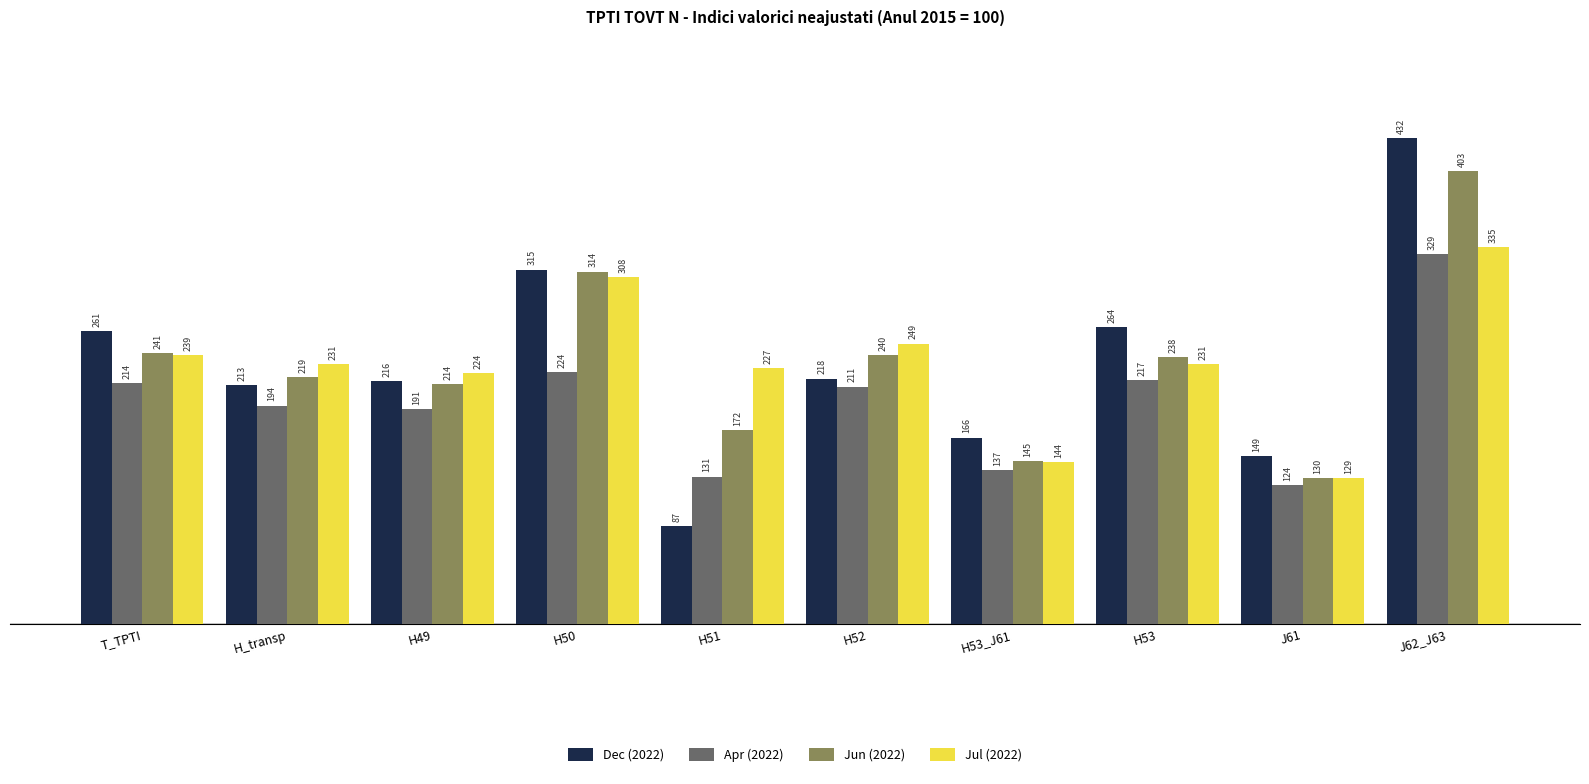

What is the maximum value shown in the chart?

432.1